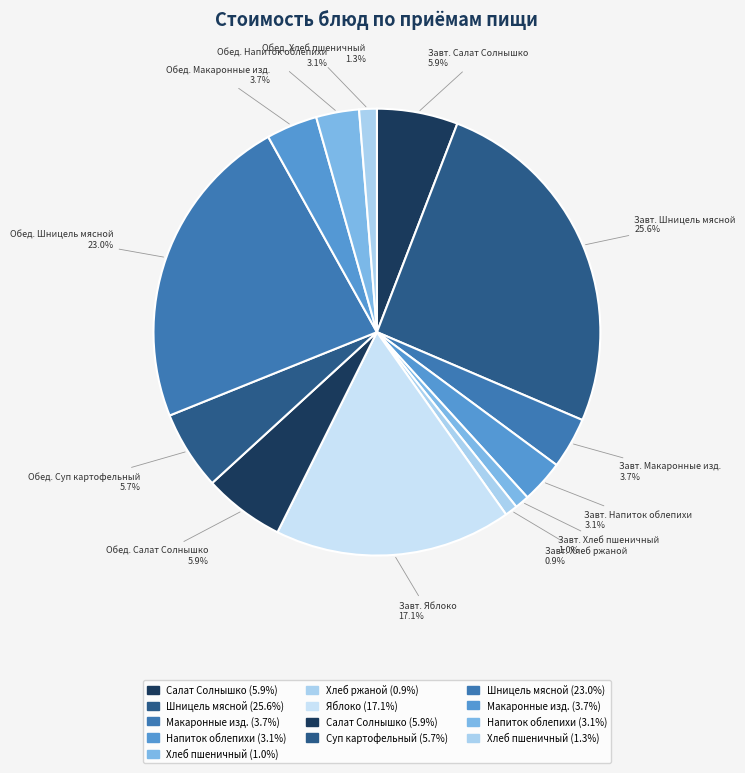

How many slices are in this pie chart?

13